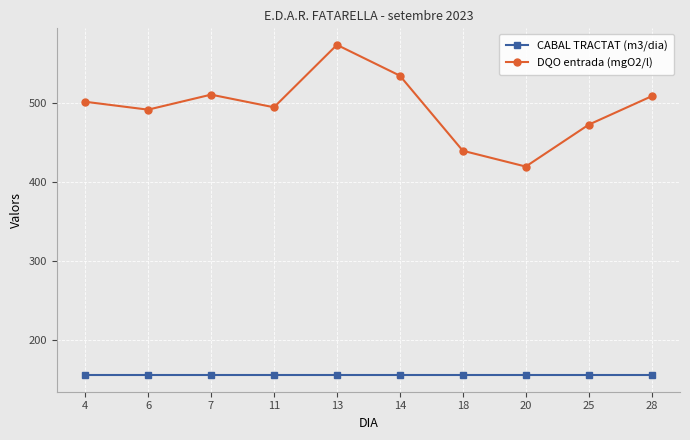

True or false: CABAL TRACTAT (m3/dia) and DQO entrada (mgO2/l) cross at least once.

False